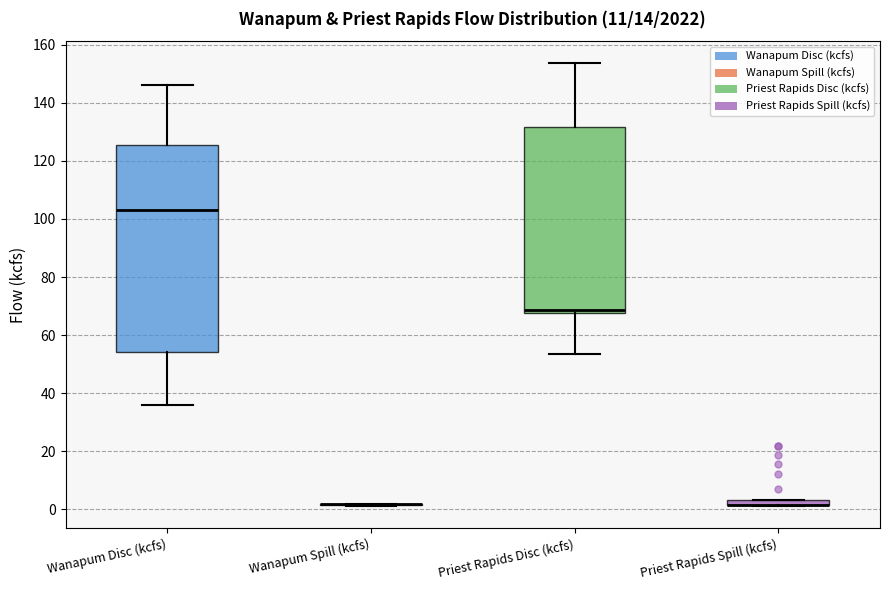

Which box is the tallest, from its lower edge to its upper edge?

Wanapum Disc (kcfs)